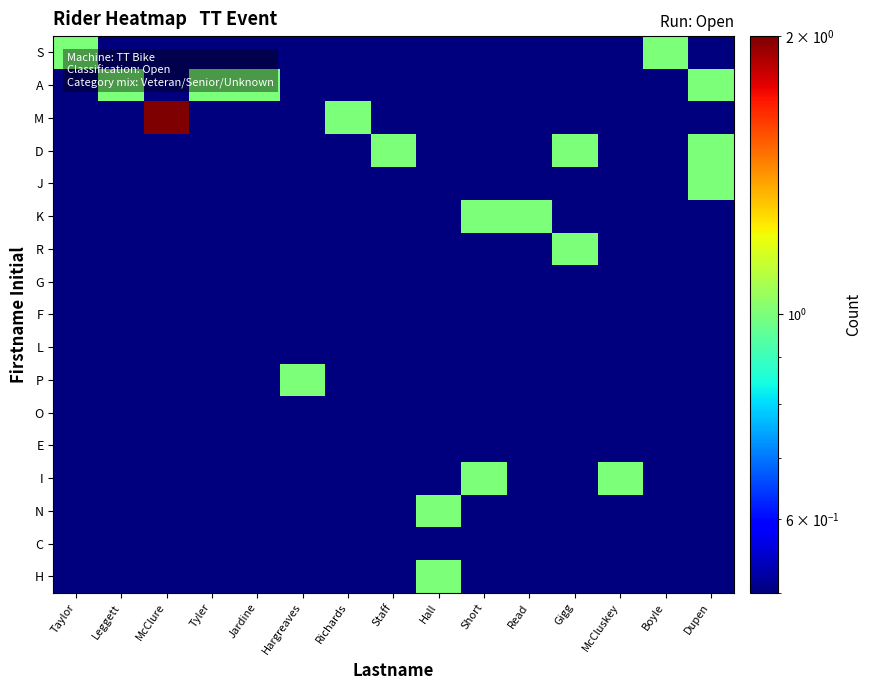

Rank the series at Jardine from highest to lowest value.

A, S, M, D, J, K, R, G, F, L, P, O, E, I, N, C, H